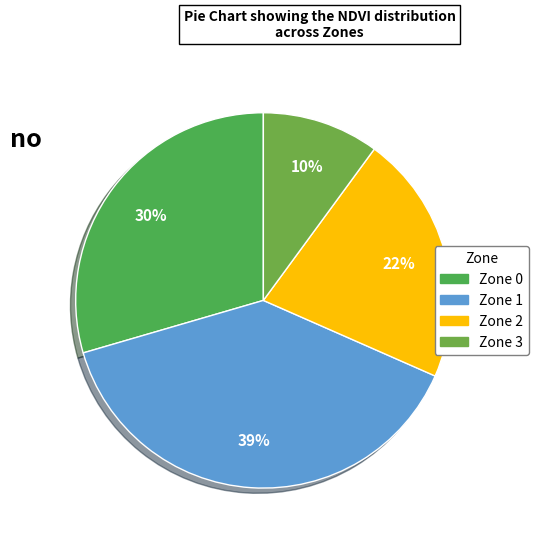

To the nearest percent, what portion does Zone 0 represent?

30%